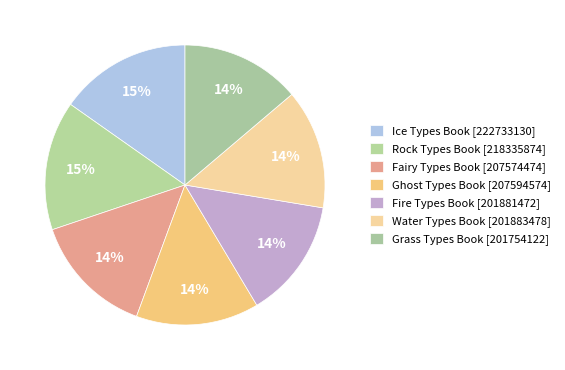

Which category has the biggest portion of the pie?

Ice Types Book [222733130]